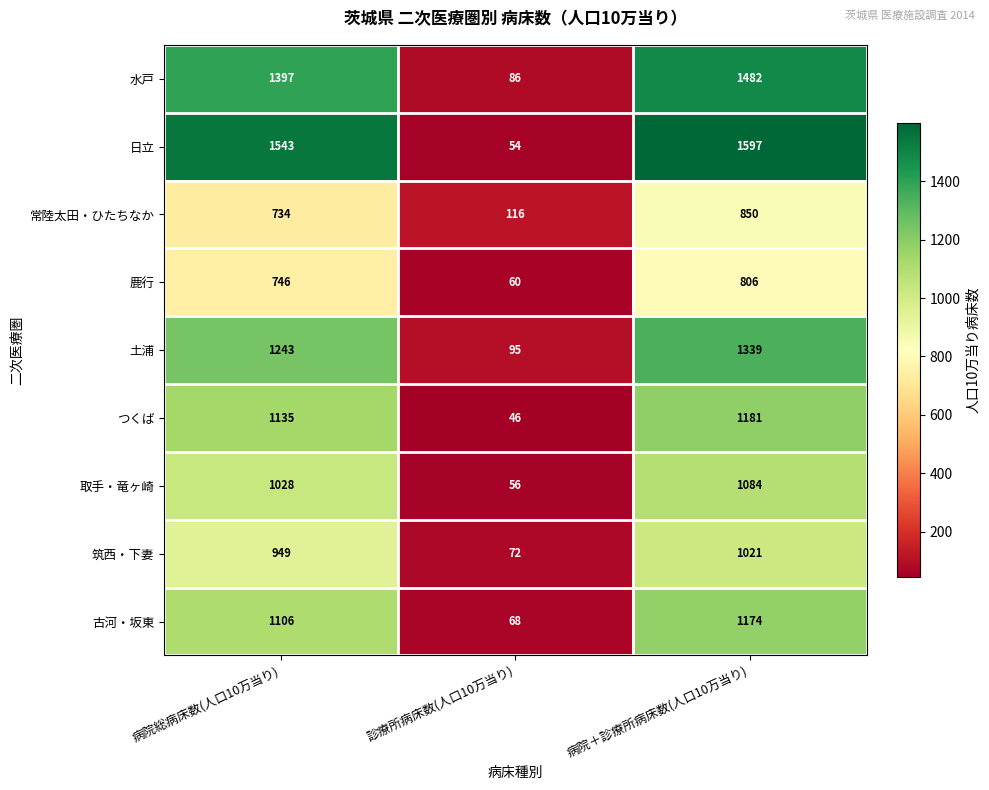

True or false: つくば has a value of 75 at 診療所病床数(人口10万当り).

False